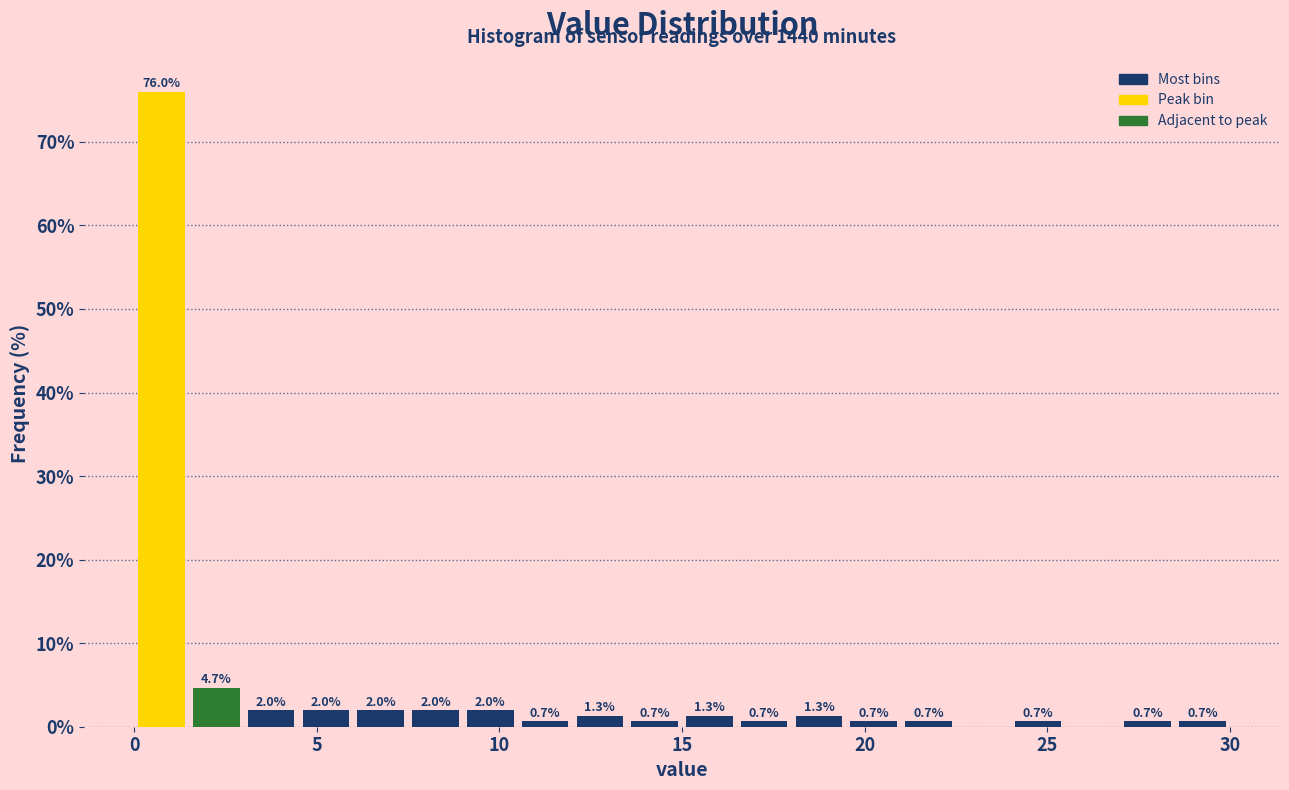

Around what value on the x-axis is the tallest bar? Give the approximate position of its centre, as read against the axis.

1.0